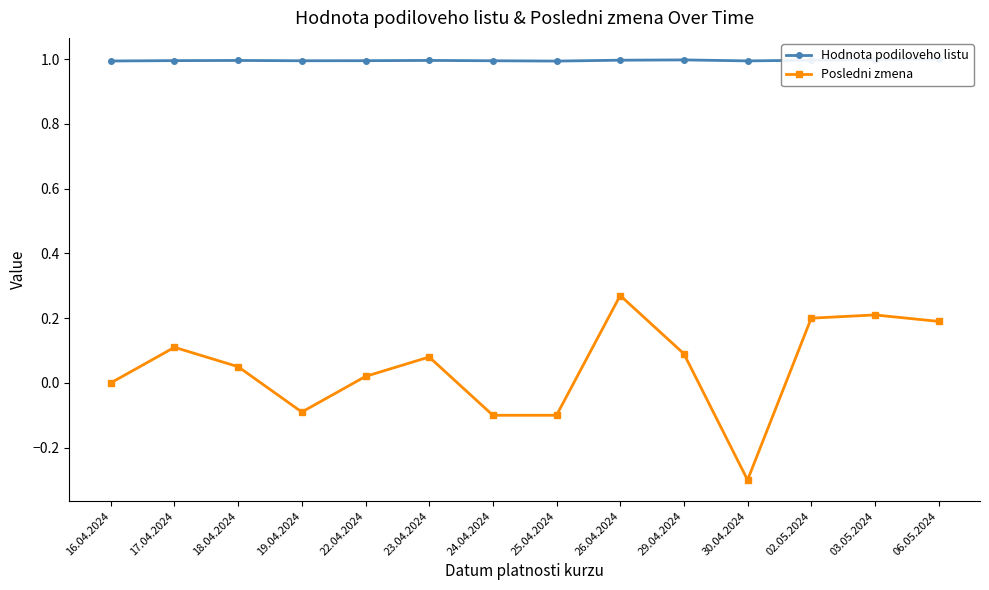

Between 24.04.2024 and 22.04.2024, which is larger?

22.04.2024